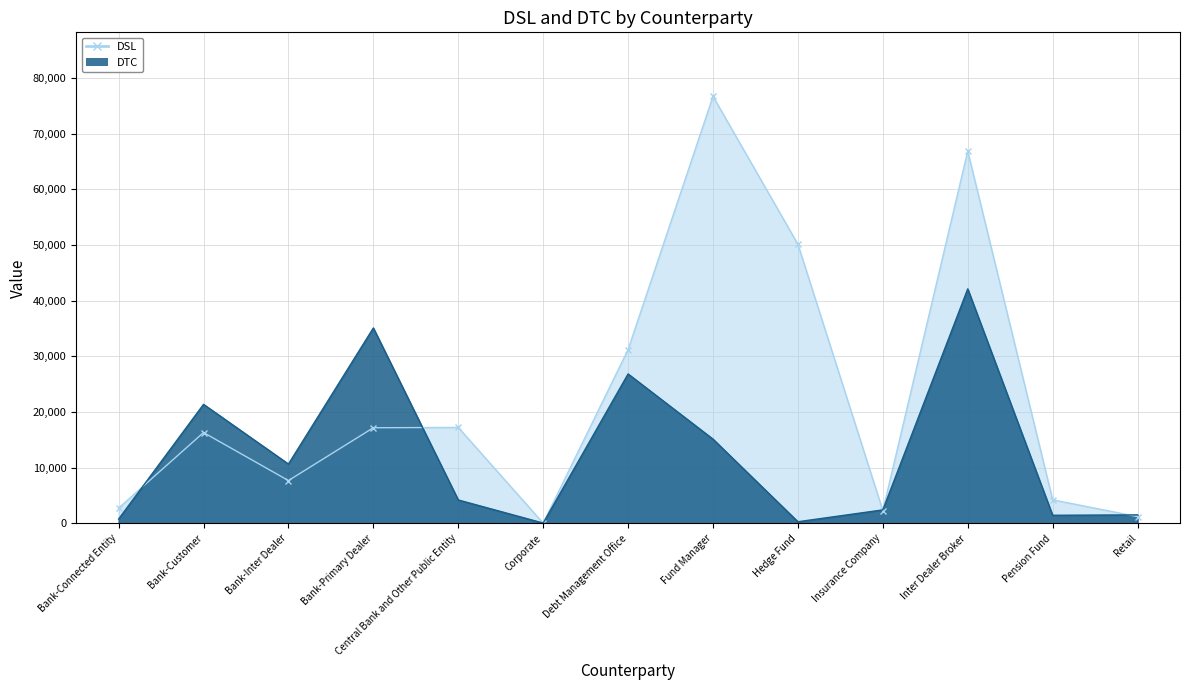

At which label does DSL first exceed 16314?

Bank-Primary Dealer